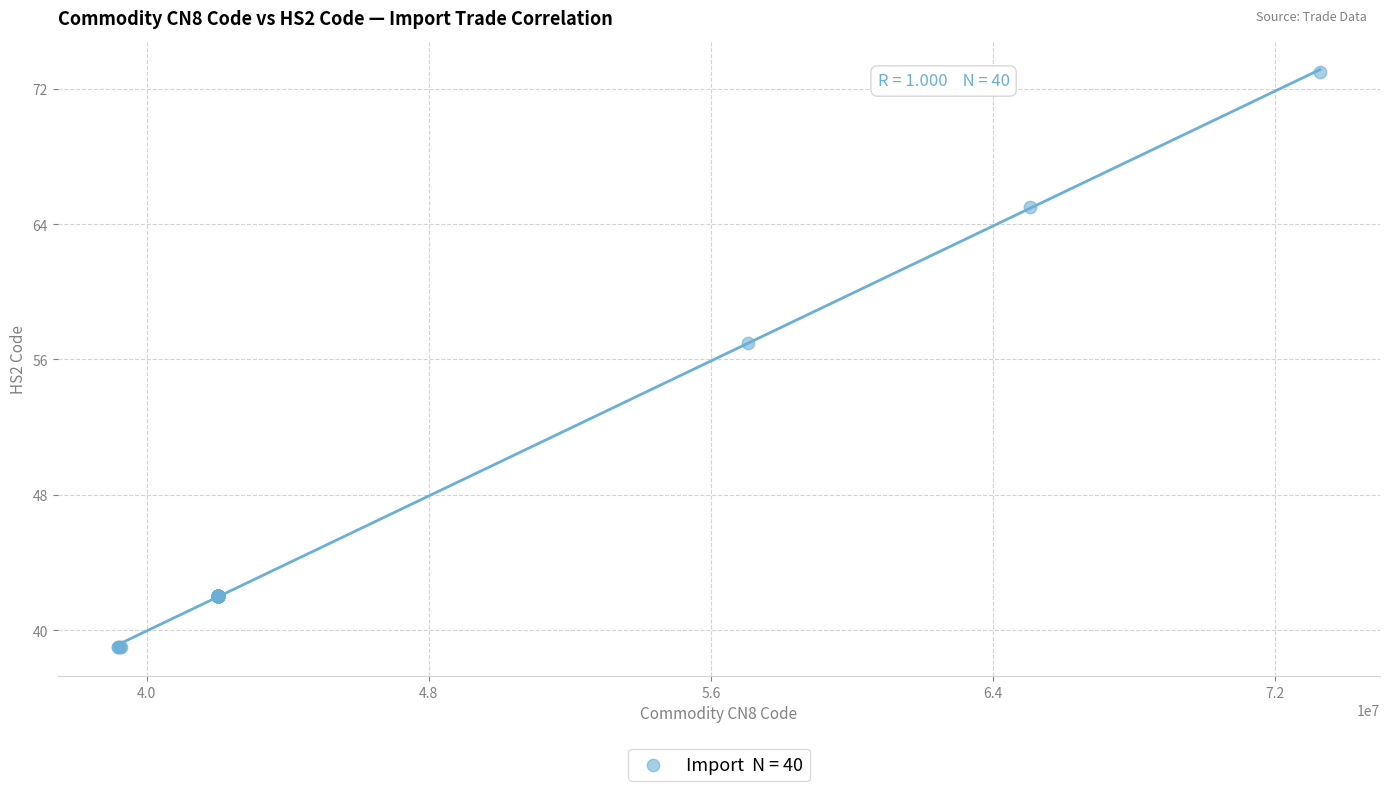

What Y value in the scatter plot is closest to 56?

57